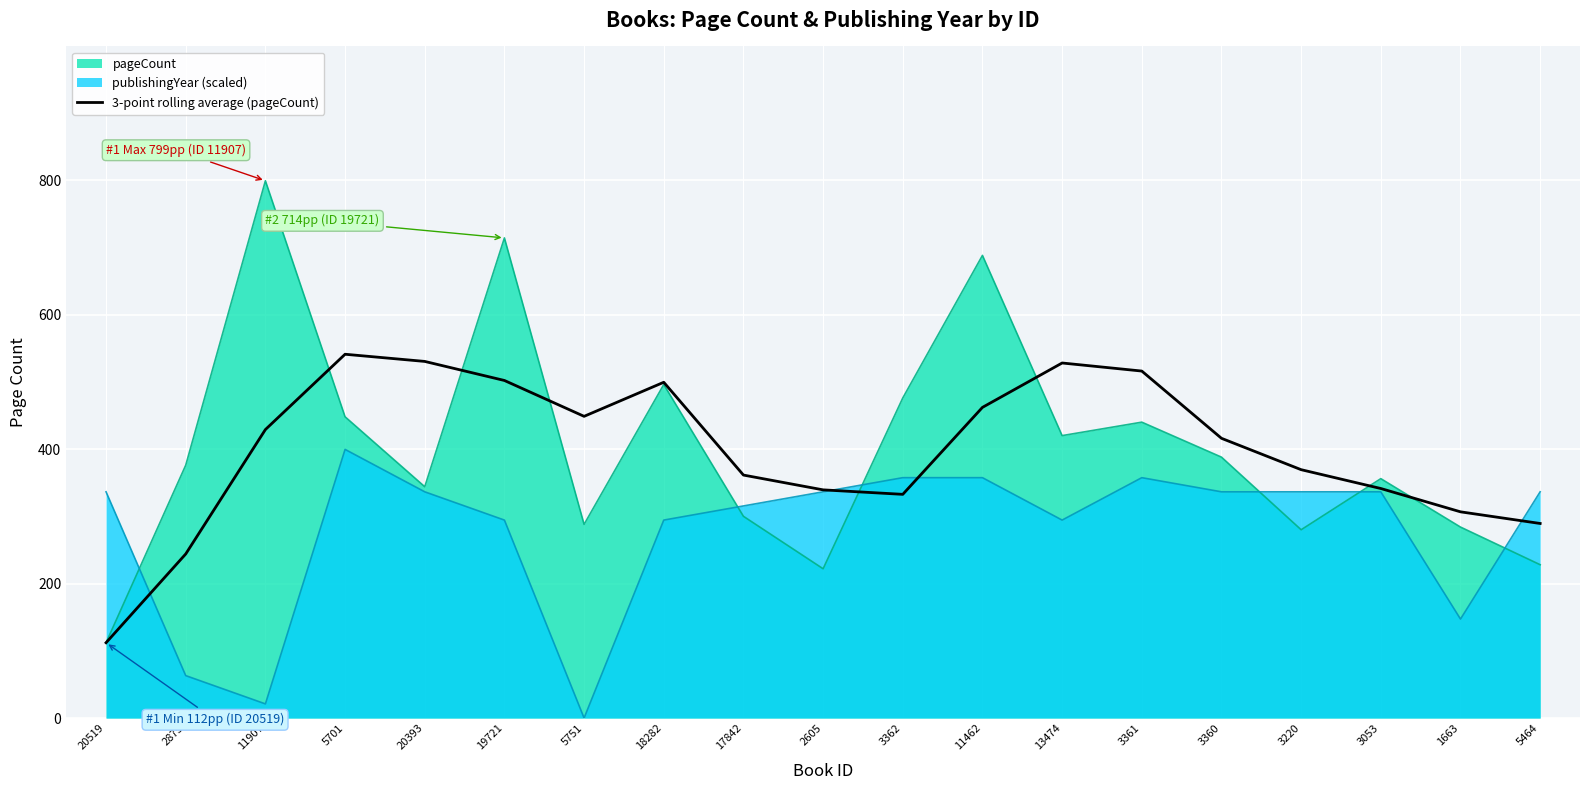

What is the value of the 9th point from the left?

361.3